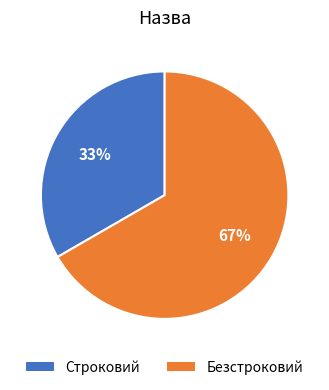

Which has a higher value, Строковий or Безстроковий?

Безстроковий